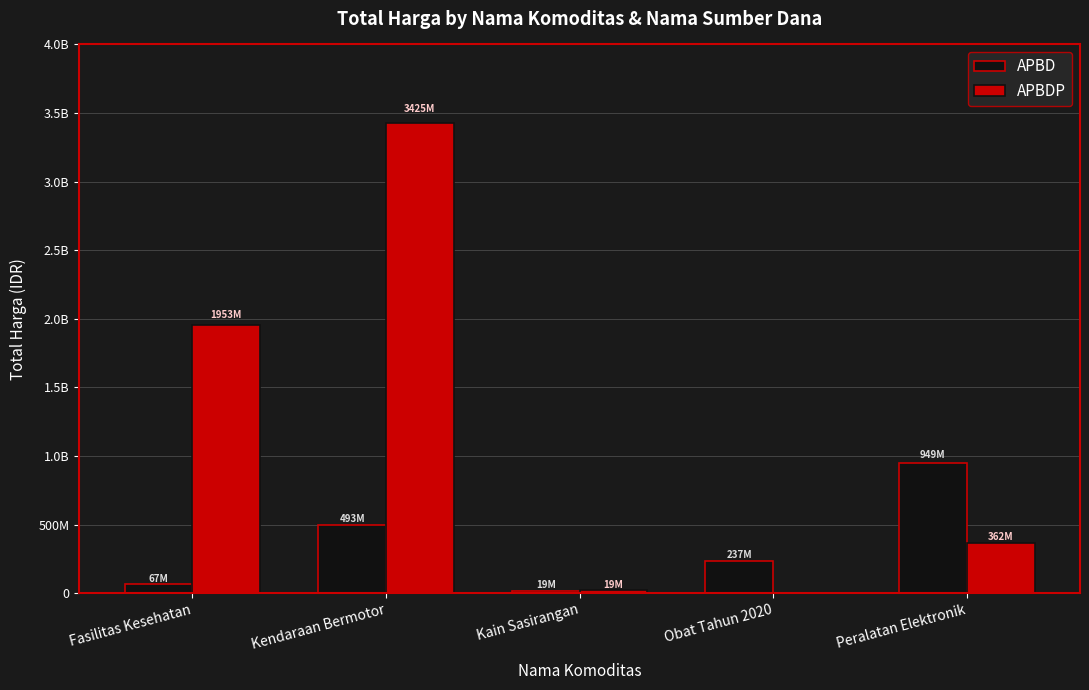

Which category has the highest value in the APBDP series?

Kendaraan Bermotor